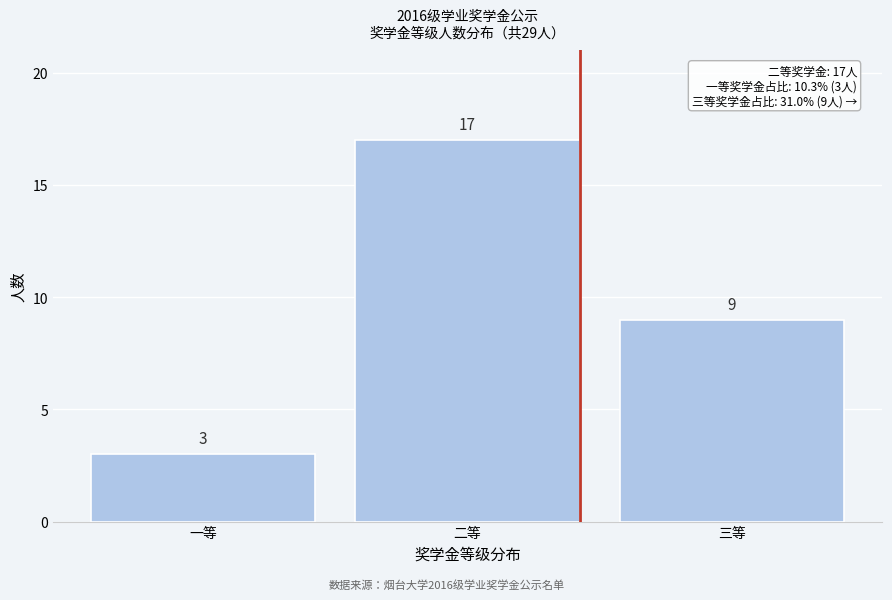

Reading left to right, transcribe all the data shown in this chart.

3	17	9